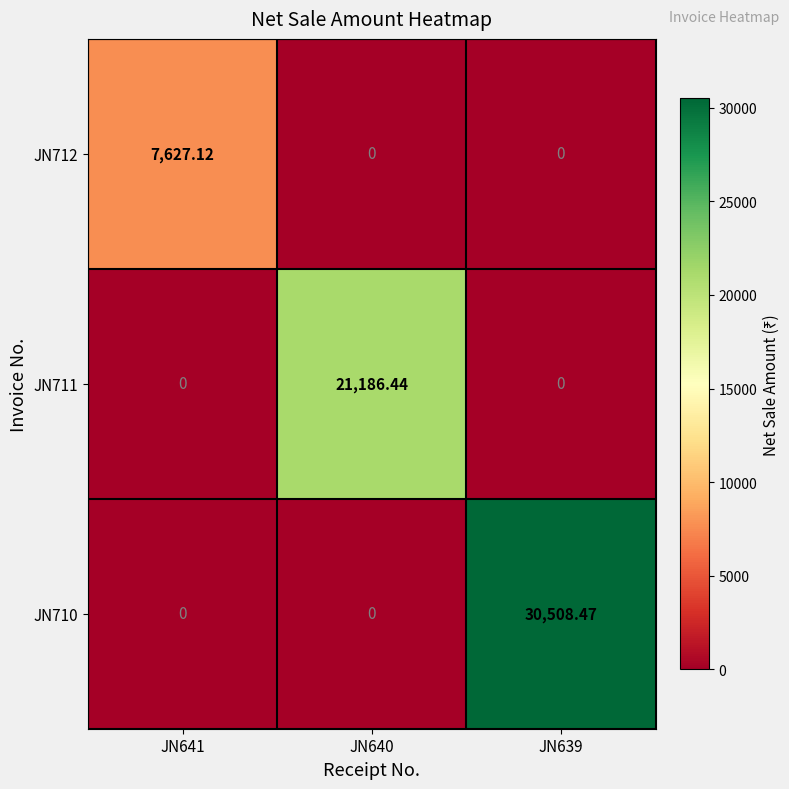

At how many categories does at least one series exceed 15756?

2